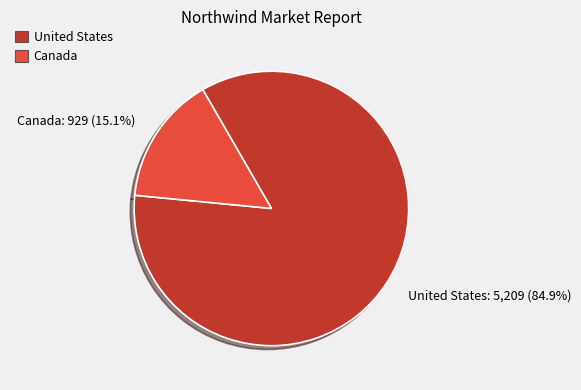

To the nearest percent, what portion does United States represent?

85%